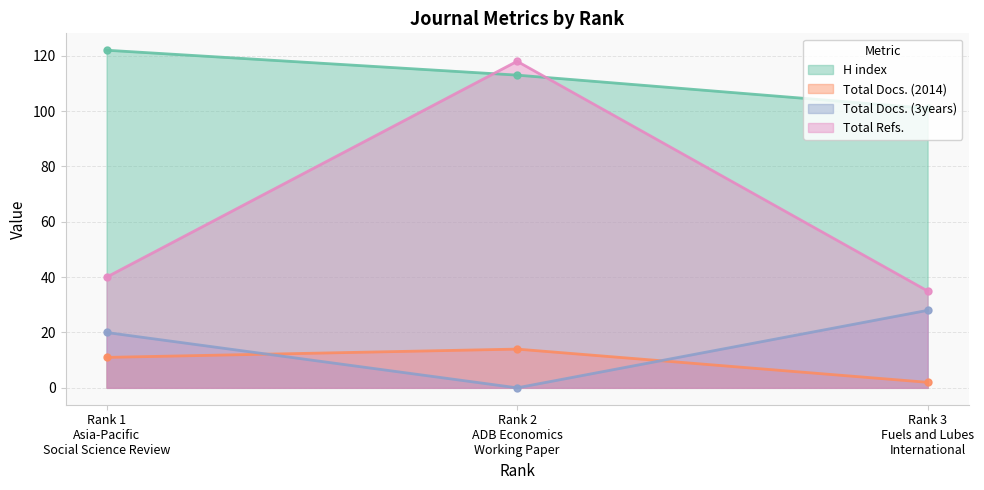

Which has a higher value, Rank 1
Asia-Pacific
Social Science Review or Rank 3
Fuels and Lubes
International?

Rank 1
Asia-Pacific
Social Science Review